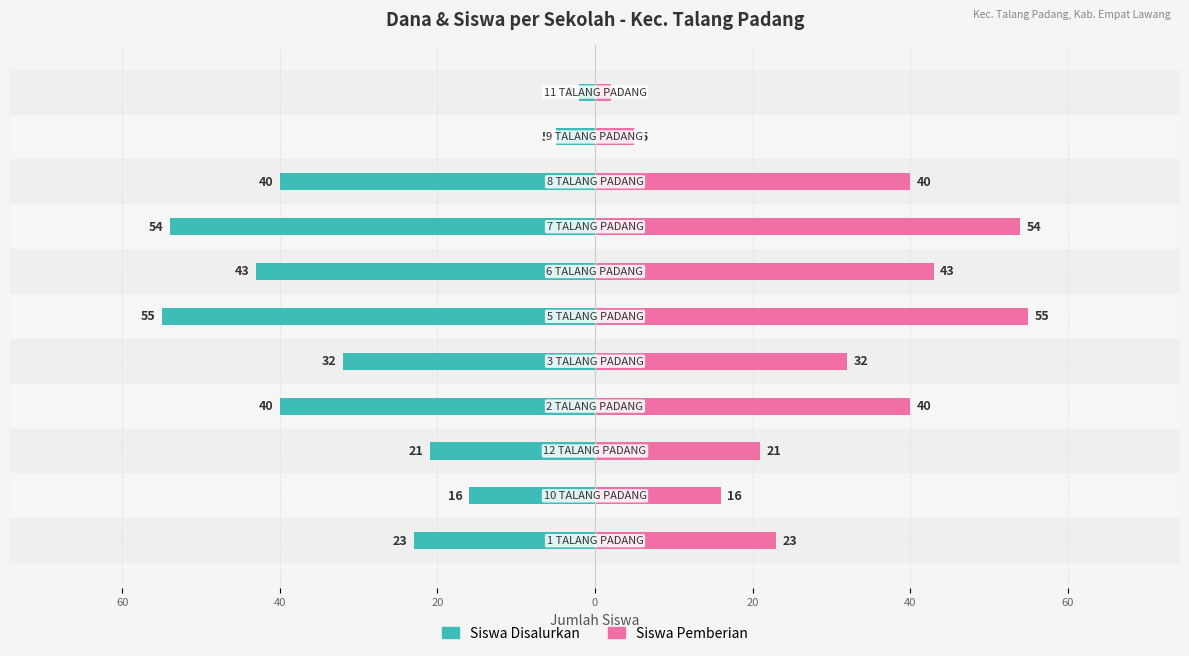

How many groups of bars are there?

11